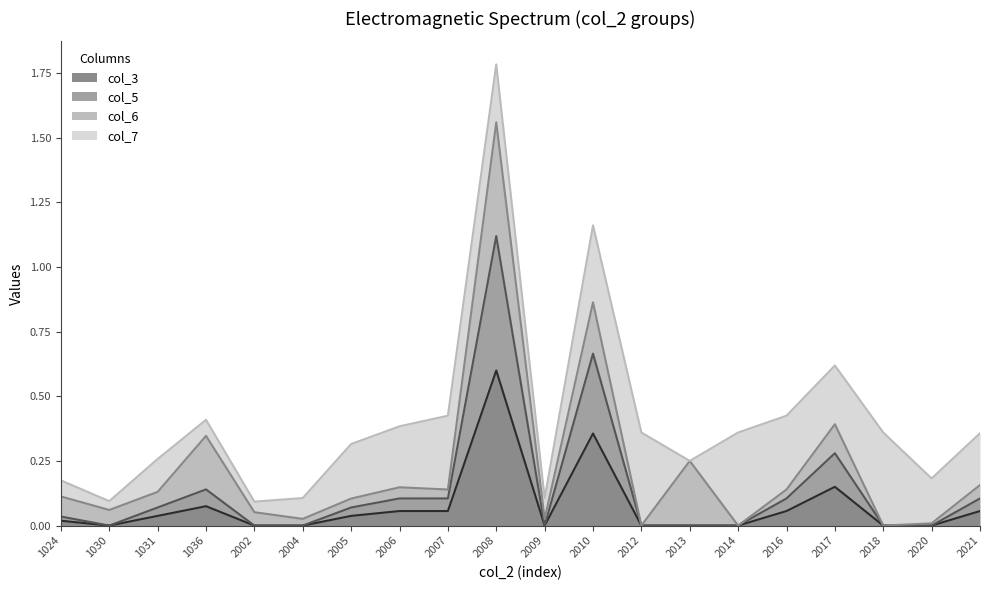

What is the maximum value for col_3?

0.6